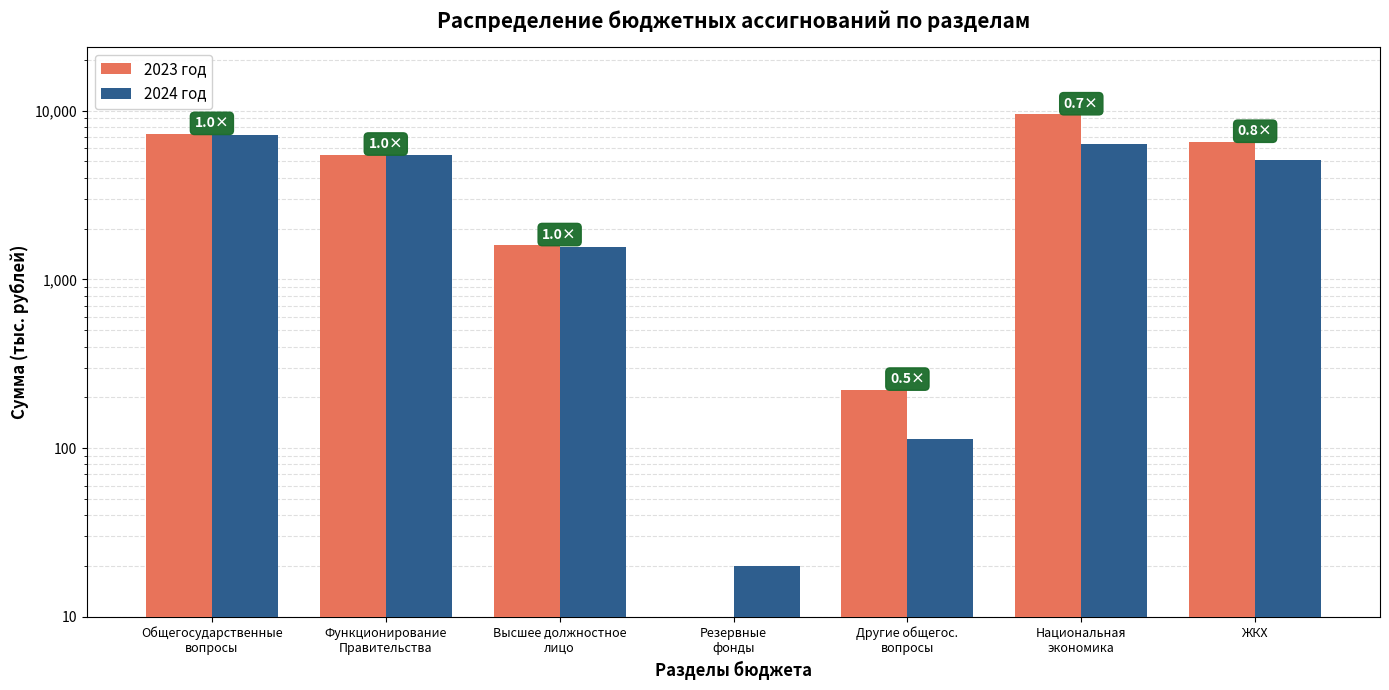

What is the value of the 2023 год bar at the 5th from the left?

222.1